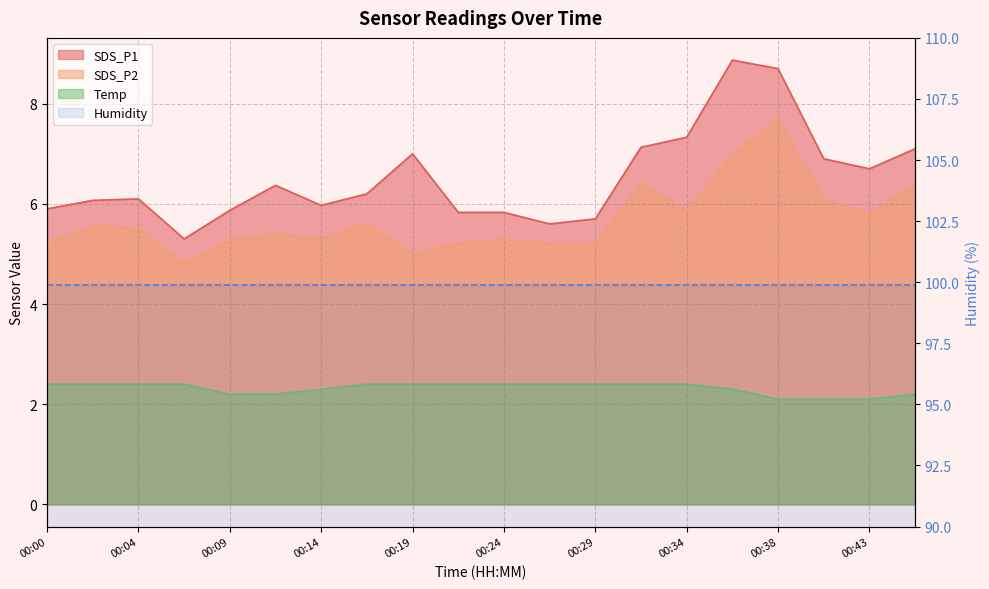

At which category is the sum across all series the highest?

00:38